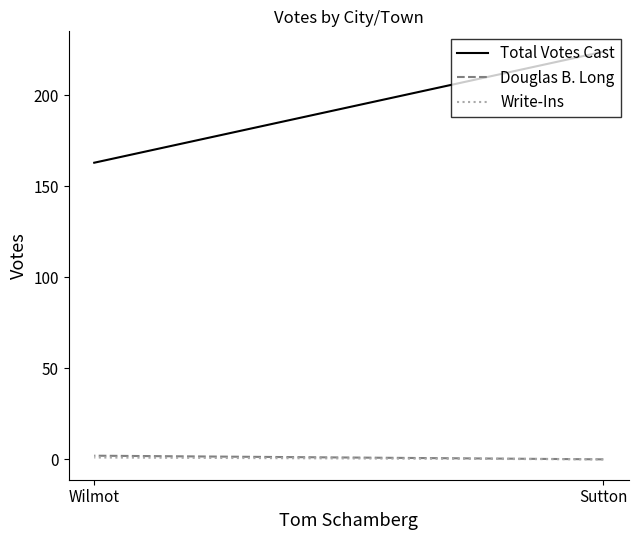

How many positive values does the Write-Ins series have?

1